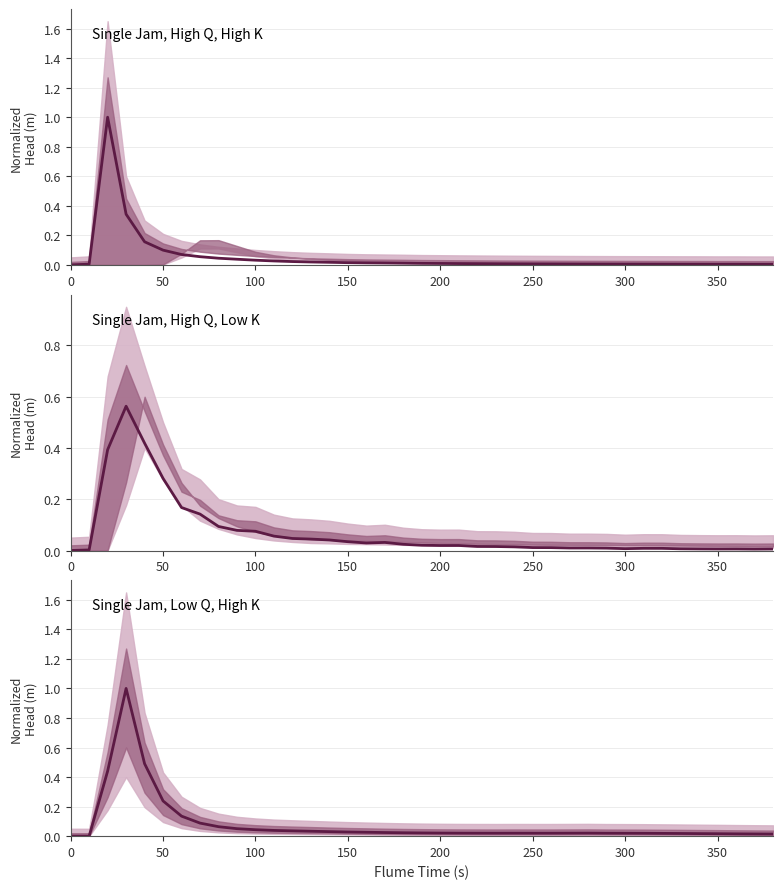

Which series has the widest spread of values?

Single Jam, Low Q, High K